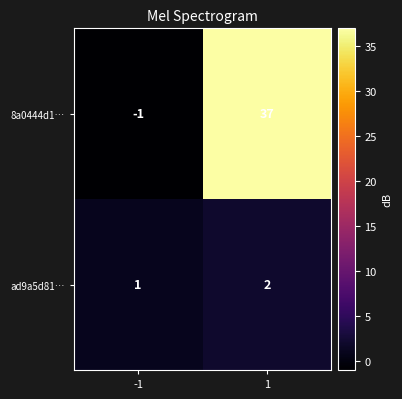

The ad9a5d81… series shows 0 at -1. True or false?

False